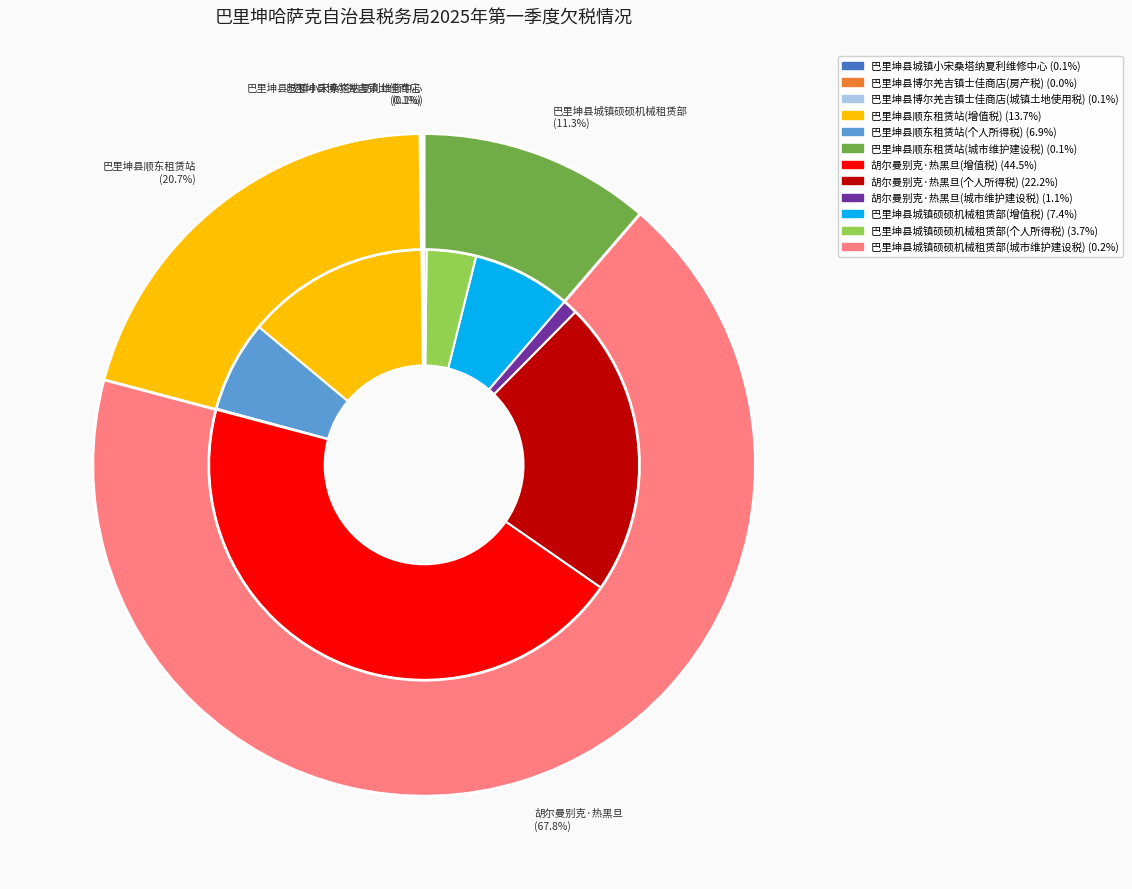

How many slices are in this pie chart?

12